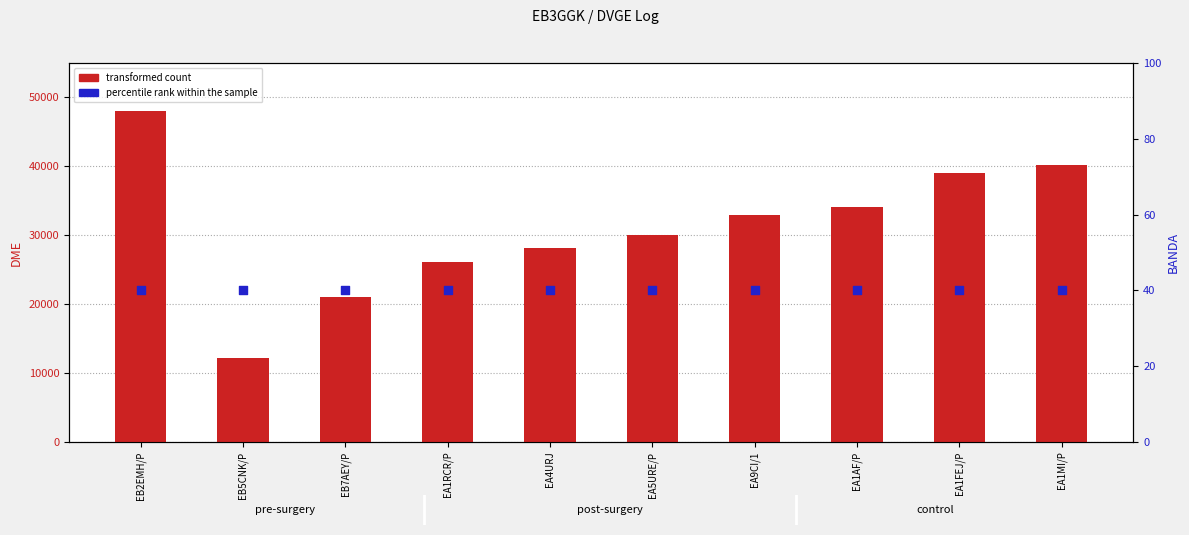

Which series reaches the maximum Y coordinate?

transformed count